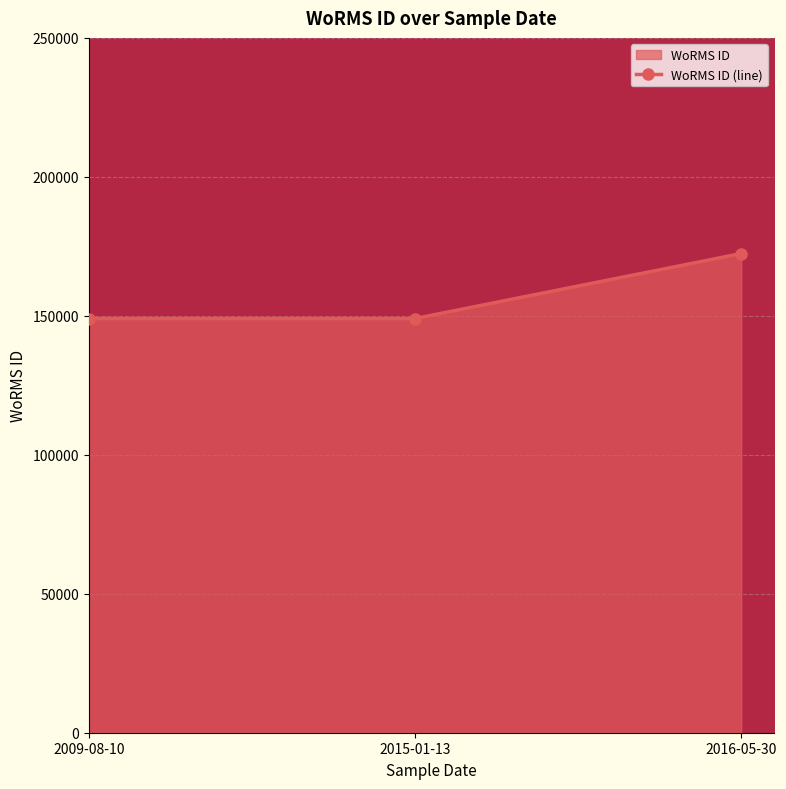

What value does the data have at 2009-08-10?

149028